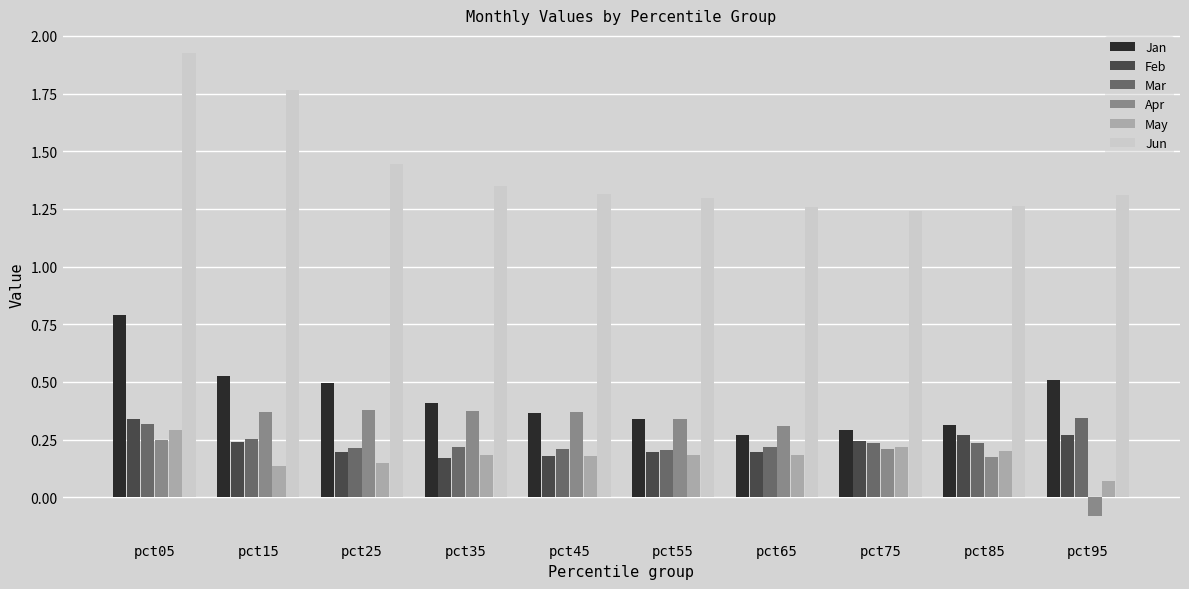

What are all the series names shown in the legend?

Jan, Feb, Mar, Apr, May, Jun